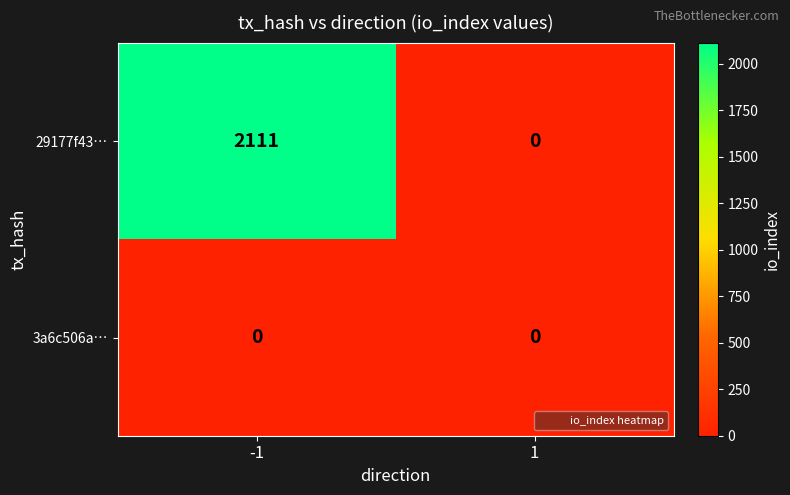

Is it true that 29177f43… equals 0 at 1?

True